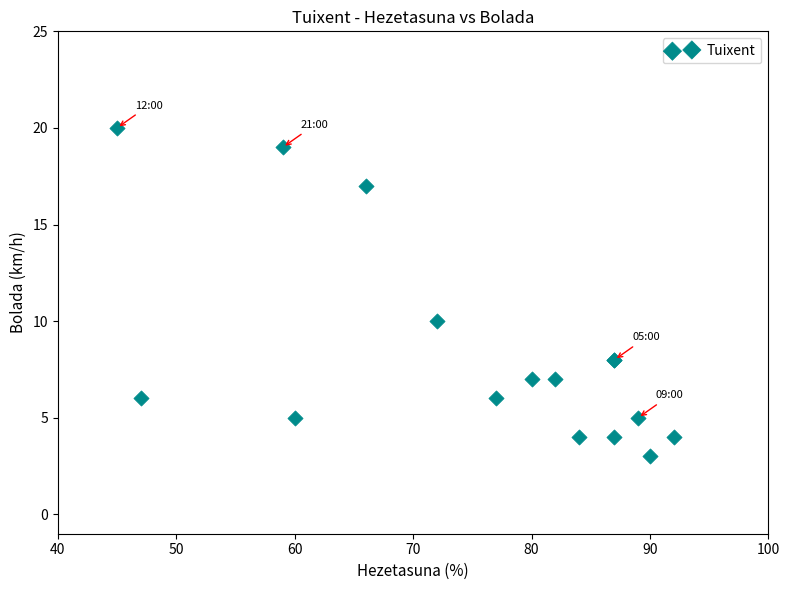

What Y value in the scatter plot is closest to 11?

10